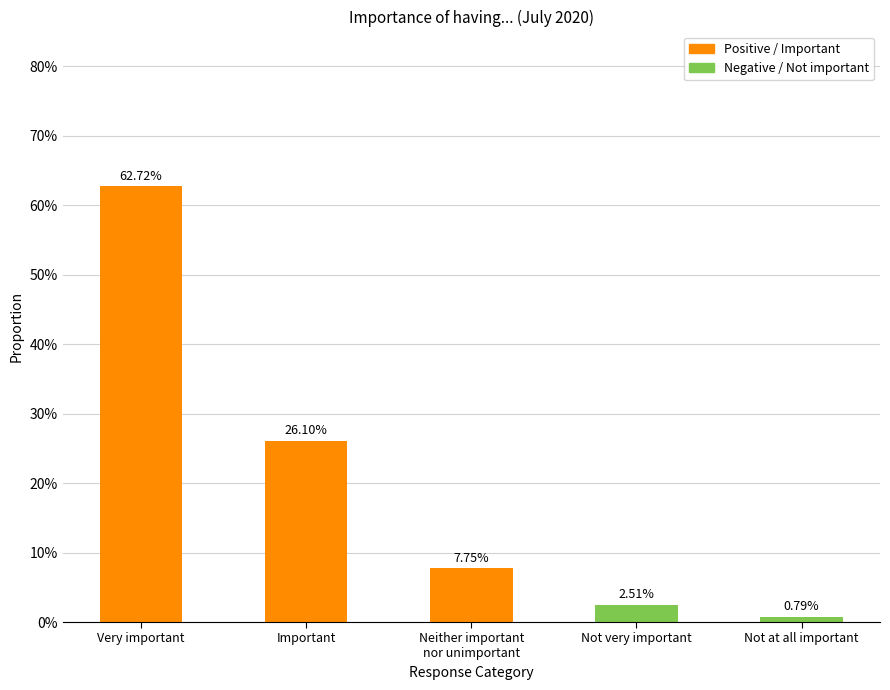

Does the chart contain any negative values?

No